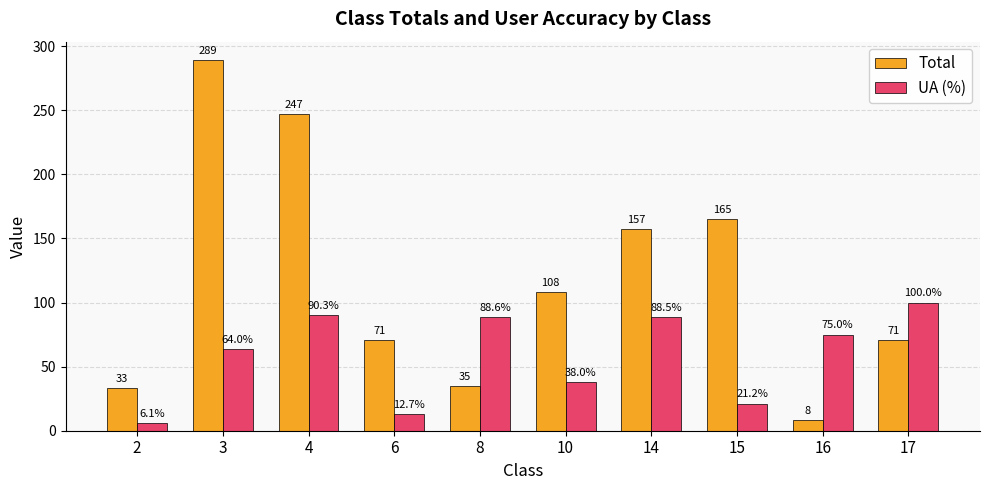

What is the value of the Total bar at the 2nd from the left?

289.0